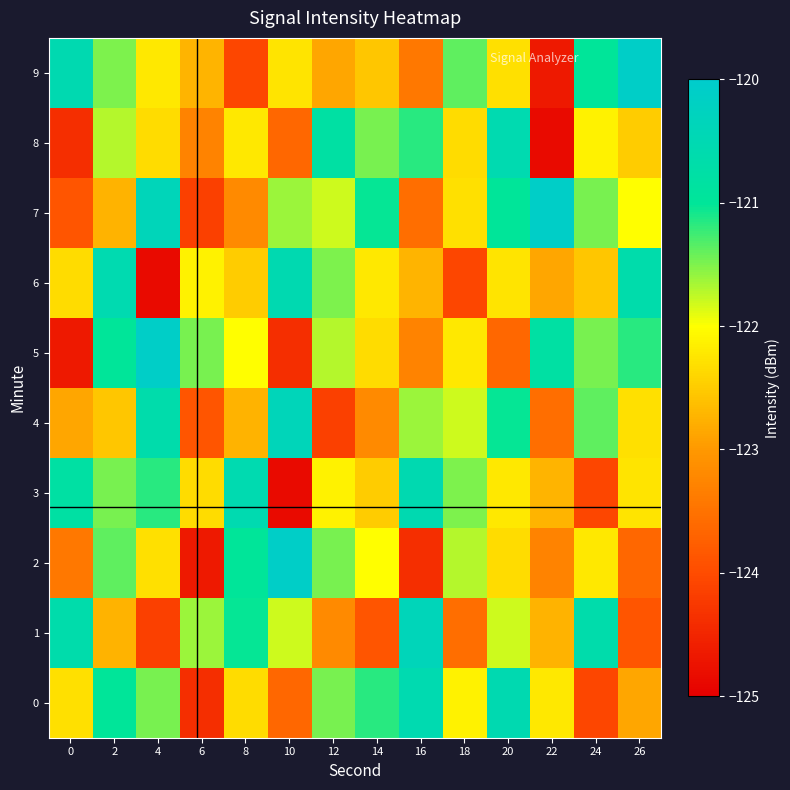

Reading left to right, list all the values displayed in this chart.

0: 0=-122.3	2=-121.0	4=-121.5	6=-124.4	8=-122.3	10=-123.6	12=-121.5	14=-121.2	16=-120.6	18=-122.1	20=-120.5	22=-122.2	24=-124.1	26=-122.9
1: 0=-120.7	2=-122.7	4=-124.2	6=-121.6	8=-121.0	10=-121.8	12=-123.2	14=-123.9	16=-120.4	18=-123.5	20=-121.8	22=-122.7	24=-120.7	26=-123.9
2: 0=-123.4	2=-121.4	4=-122.3	6=-124.7	8=-121.0	10=-120.1	12=-121.5	14=-122.0	16=-124.4	18=-121.7	20=-122.3	22=-123.3	24=-122.2	26=-123.6
3: 0=-120.8	2=-121.5	4=-121.2	6=-122.3	8=-120.6	10=-124.8	12=-122.1	14=-122.5	16=-120.5	18=-121.5	20=-122.2	22=-122.7	24=-124.1	26=-122.3
4: 0=-122.9	2=-122.5	4=-120.7	6=-123.9	8=-122.7	10=-120.4	12=-124.2	14=-123.2	16=-121.6	18=-121.8	20=-121.0	22=-123.5	24=-121.4	26=-122.3
5: 0=-124.7	2=-121.0	4=-120.1	6=-121.5	8=-122.0	10=-124.4	12=-121.7	14=-122.3	16=-123.3	18=-122.2	20=-123.6	22=-120.8	24=-121.5	26=-121.2
6: 0=-122.3	2=-120.6	4=-124.8	6=-122.1	8=-122.5	10=-120.5	12=-121.5	14=-122.2	16=-122.7	18=-124.1	20=-122.3	22=-122.9	24=-122.5	26=-120.7
7: 0=-123.9	2=-122.7	4=-120.4	6=-124.2	8=-123.2	10=-121.6	12=-121.8	14=-121.0	16=-123.5	18=-122.3	20=-121.0	22=-120.1	24=-121.5	26=-122.0
8: 0=-124.4	2=-121.7	4=-122.3	6=-123.3	8=-122.2	10=-123.6	12=-120.8	14=-121.5	16=-121.2	18=-122.3	20=-120.6	22=-124.8	24=-122.1	26=-122.5
9: 0=-120.5	2=-121.5	4=-122.2	6=-122.7	8=-124.1	10=-122.3	12=-122.9	14=-122.5	16=-123.4	18=-121.4	20=-122.3	22=-124.7	24=-121.0	26=-120.1